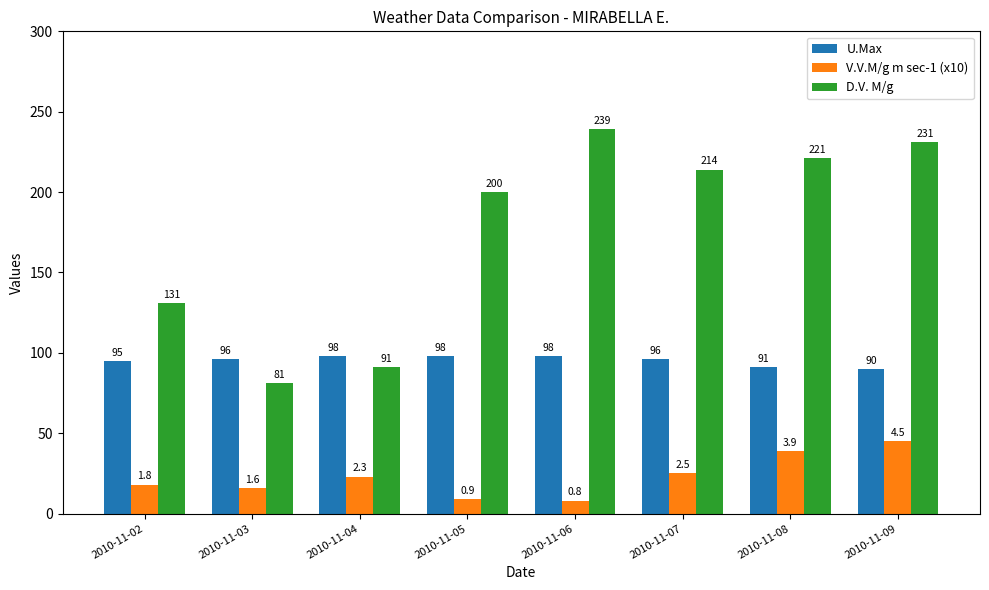

The value of D.V. M/g at 2010-11-03 is 54. True or false?

False